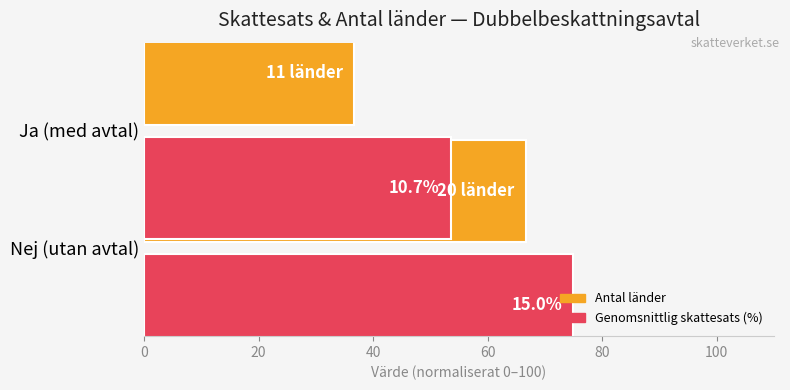

How many categories are shown in the chart?

2